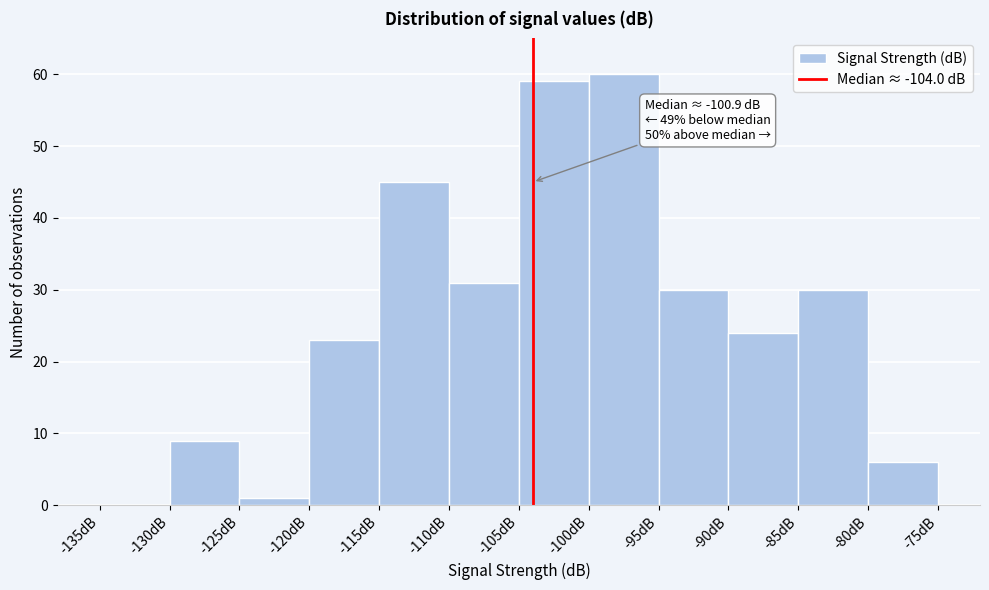

Which range on the x-axis has the tallest bar?

-100 to -95